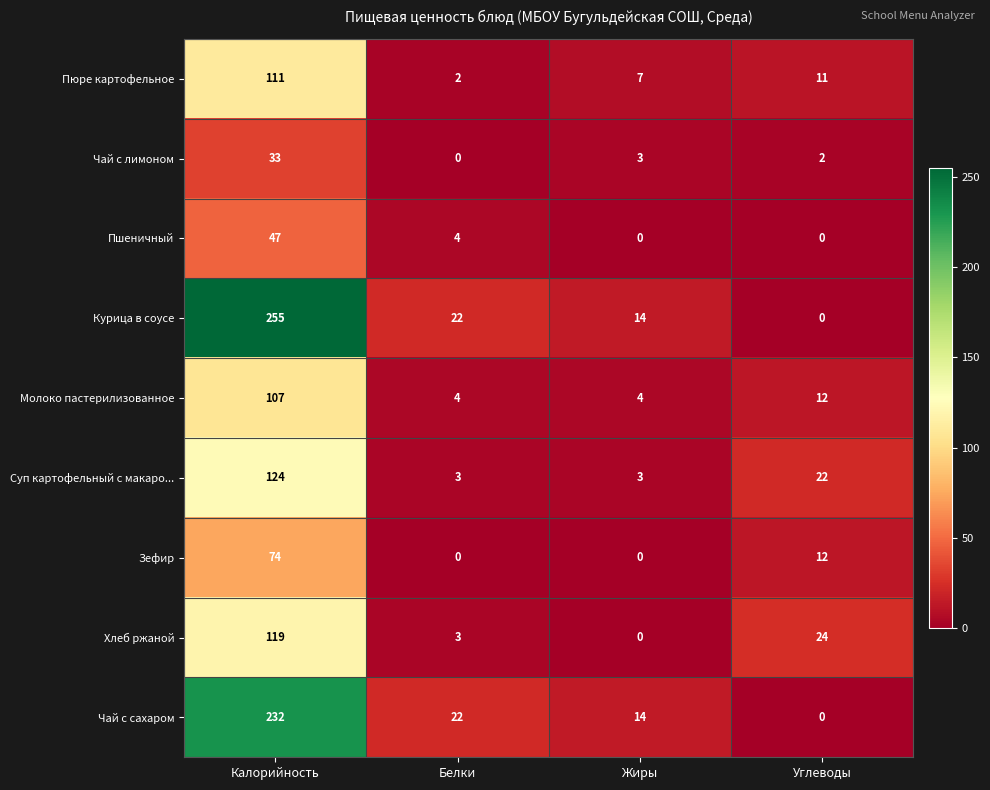

What is the difference between the second highest and minimum values in the Суп картофельный с макаро... series?

19